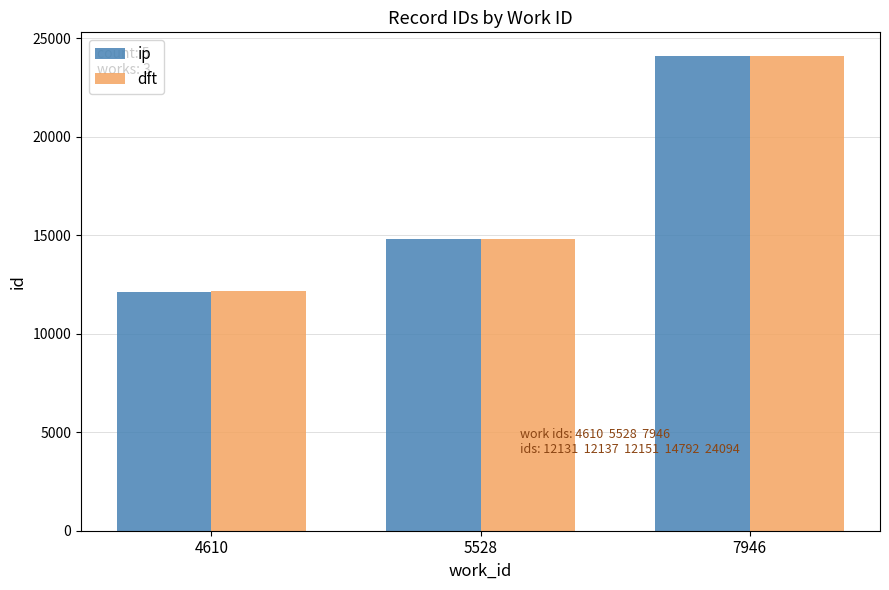

The ip series shows 37444 at 7946. True or false?

False